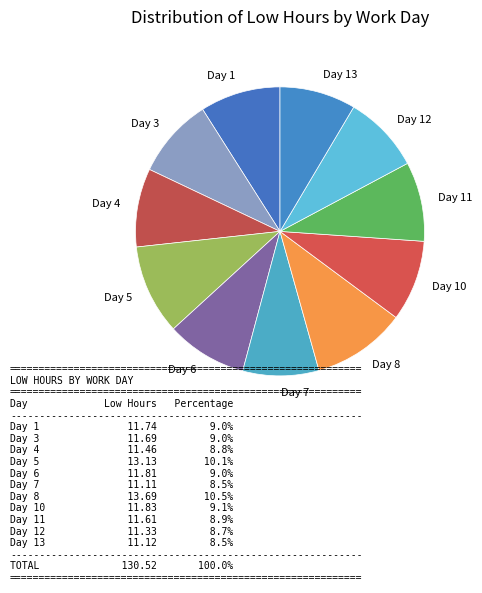

Do Day 10 and Day 7 together represent more than half of the pie?

No